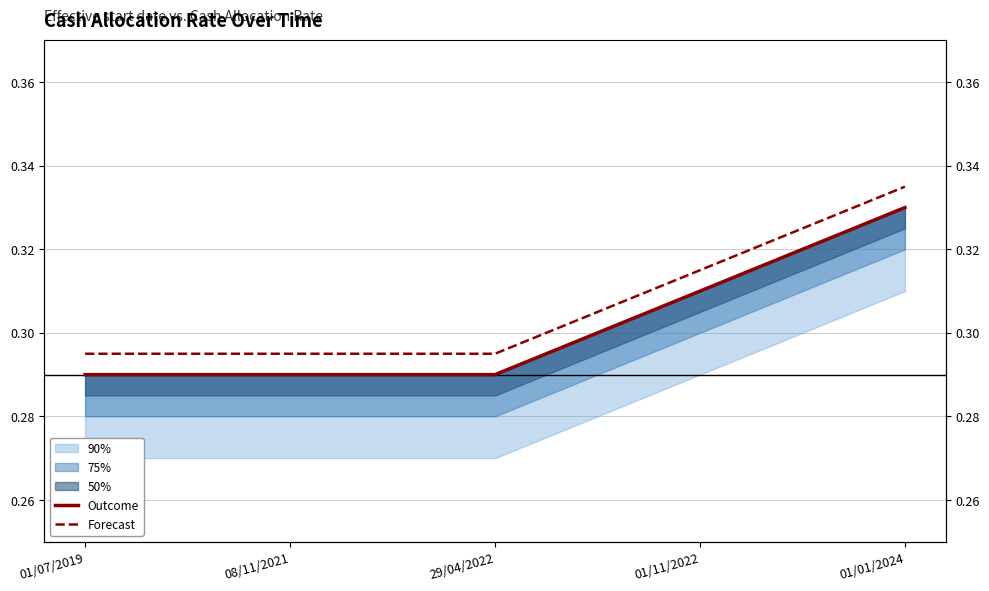

What is the minimum value for Forecast?

0.3